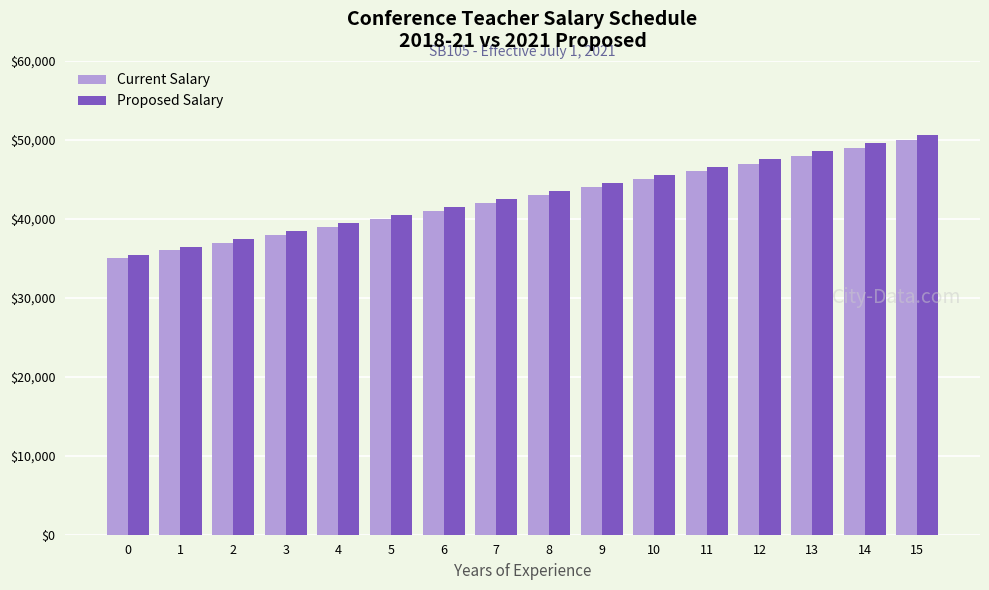

What is the highest value of the Proposed Salary series?

50650